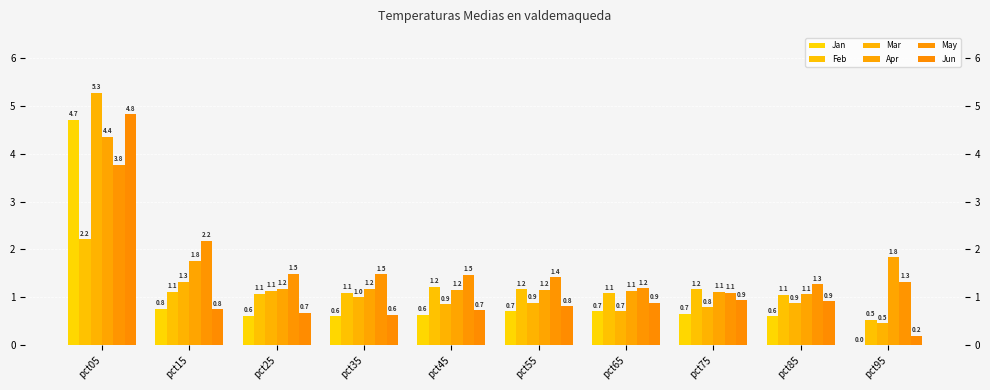

What is the sum of the Jan values at pct55 and pct15?

1.5